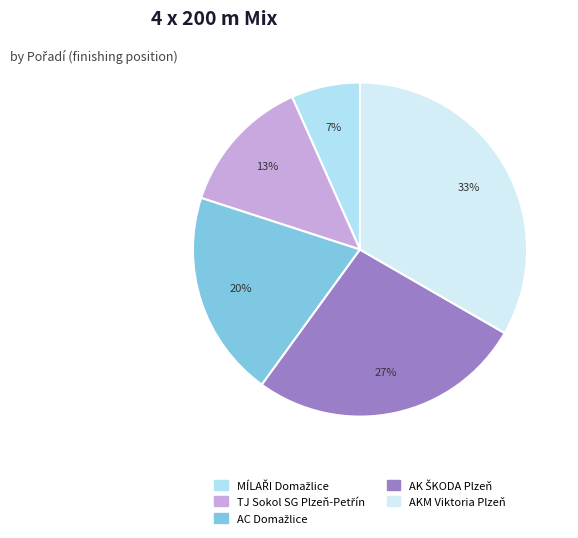

Count the number of slices in the pie.

5